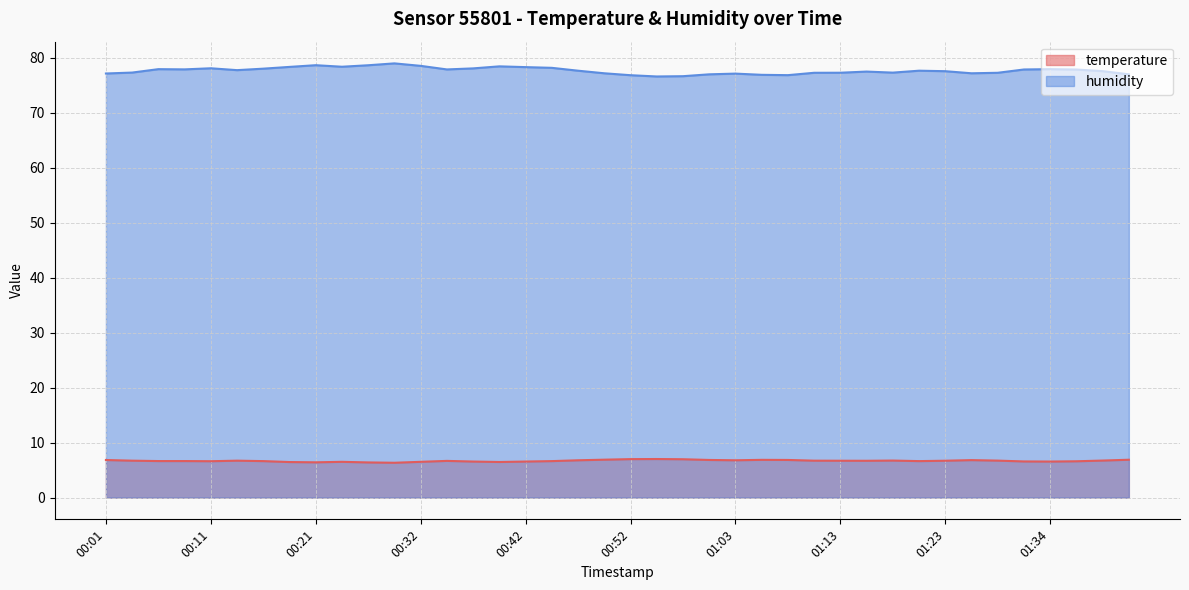

The humidity series shows 77.8 at 00:35. True or false?

True